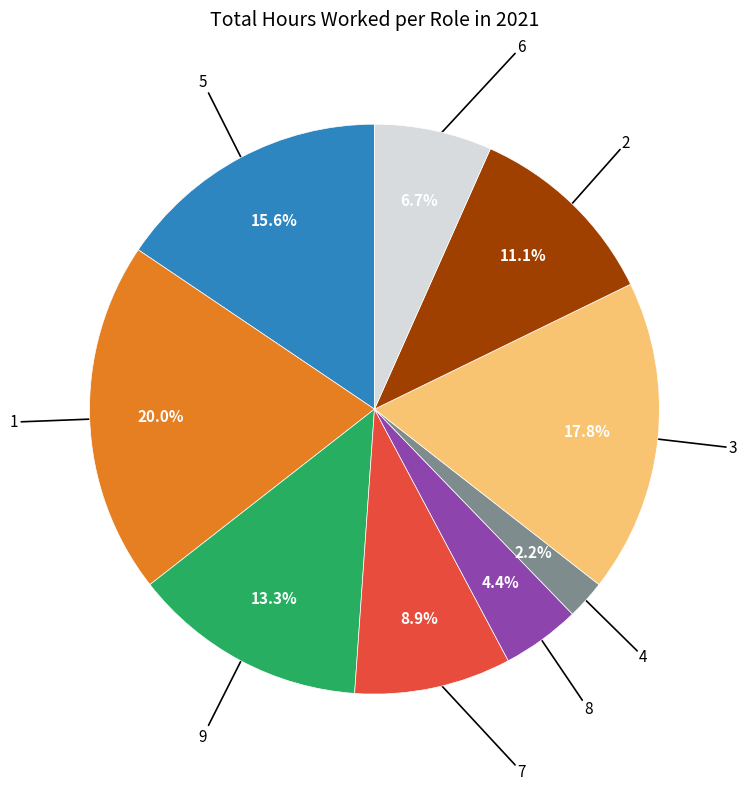

Does any single category account for the majority?

No